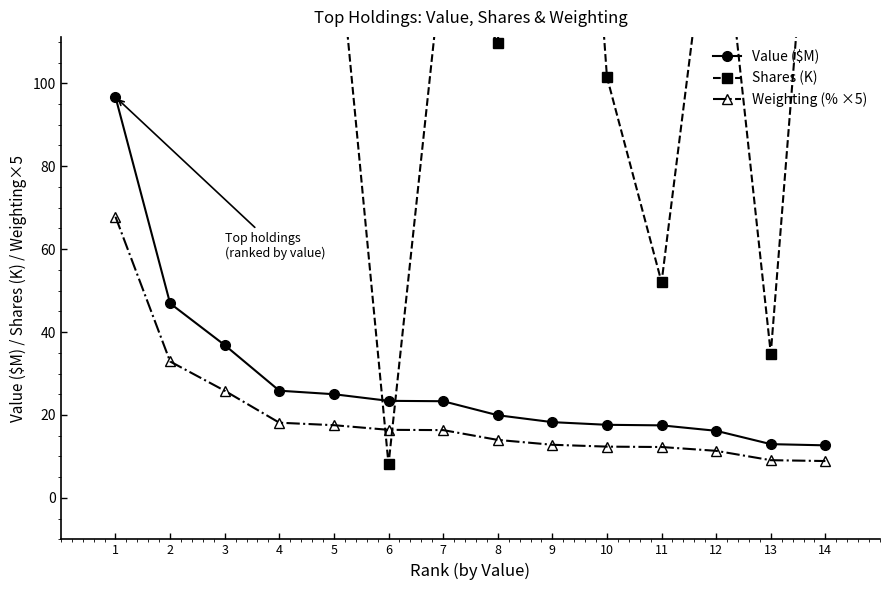

At which category does the chart reach its minimum across all series?

6